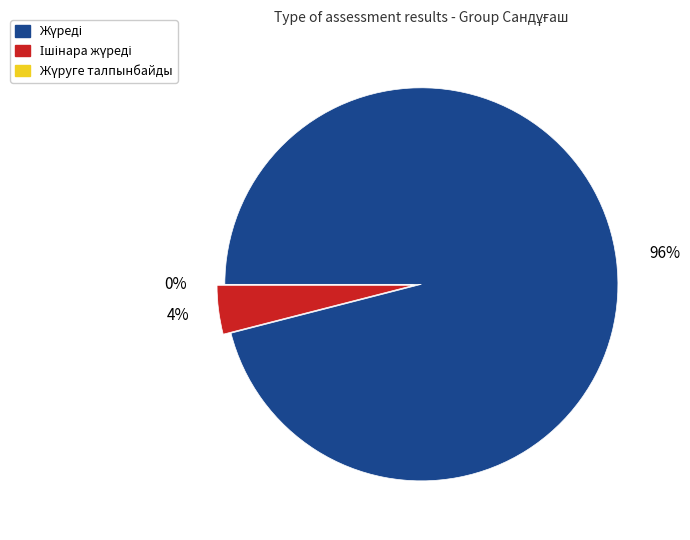

Does Жүреді represent more than half of the total?

Yes